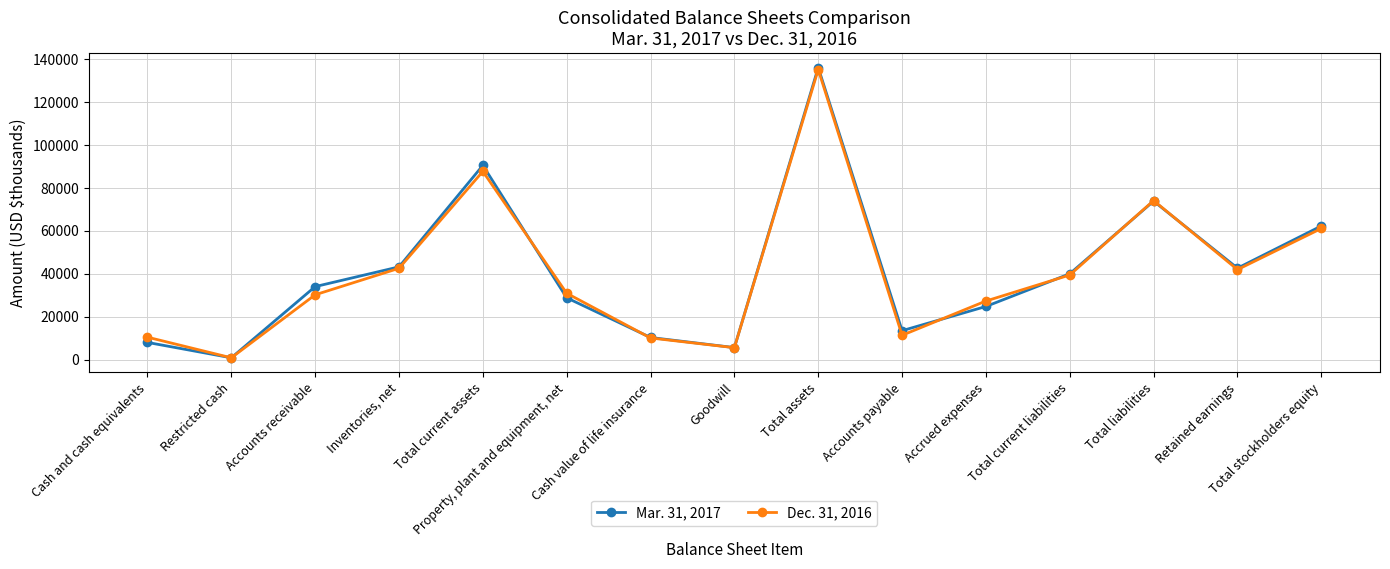

At which category does Dec. 31, 2016 reach its first local valley?

Restricted cash